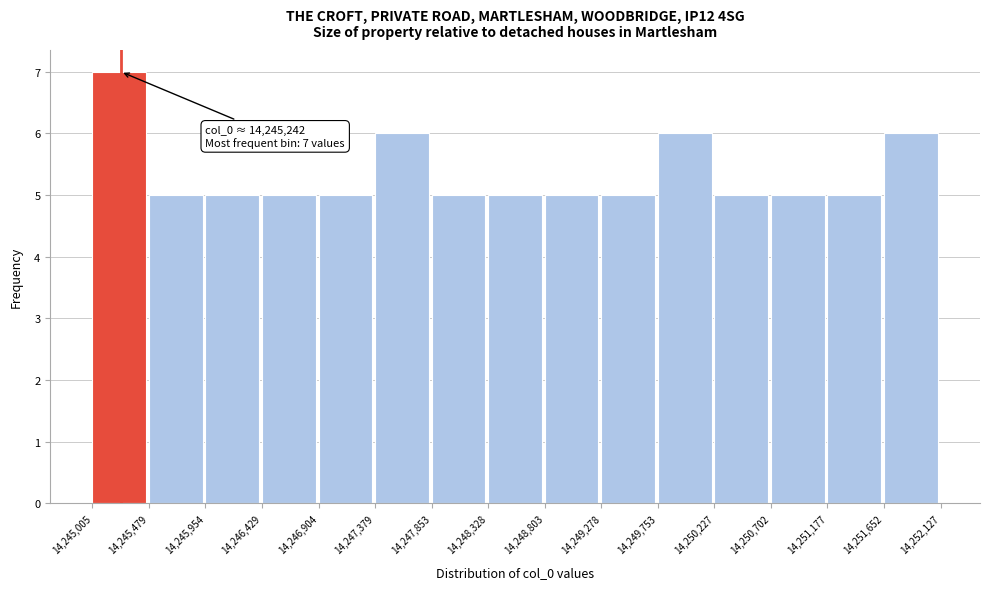

Over which range of the x-axis is the bar tallest?

14,245,005 to 14,245,479